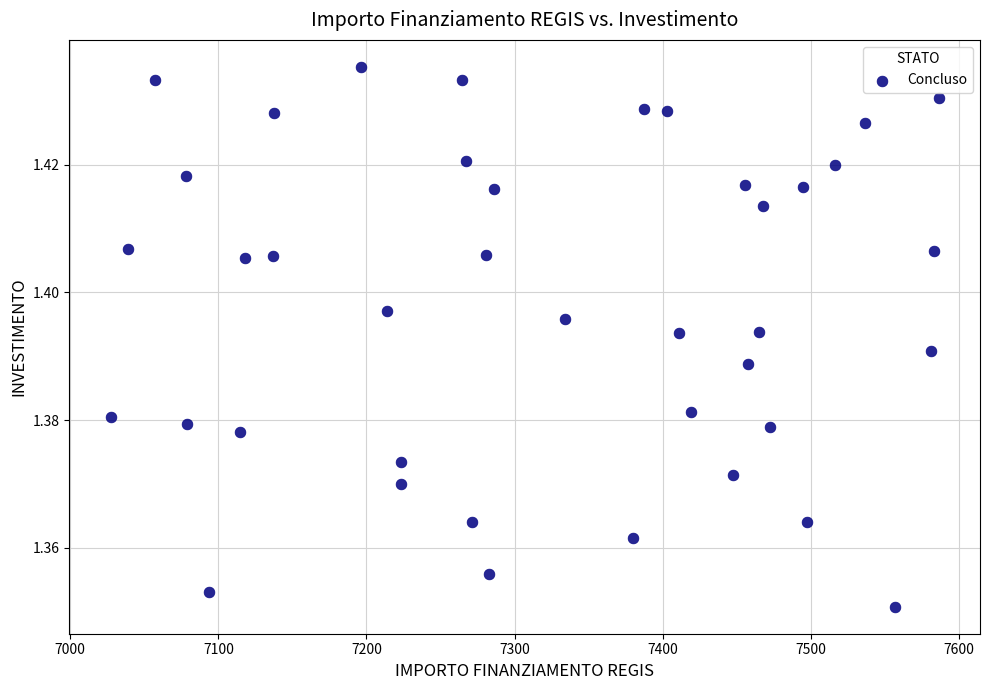

What is the range of X values (max minus min)?

559.1